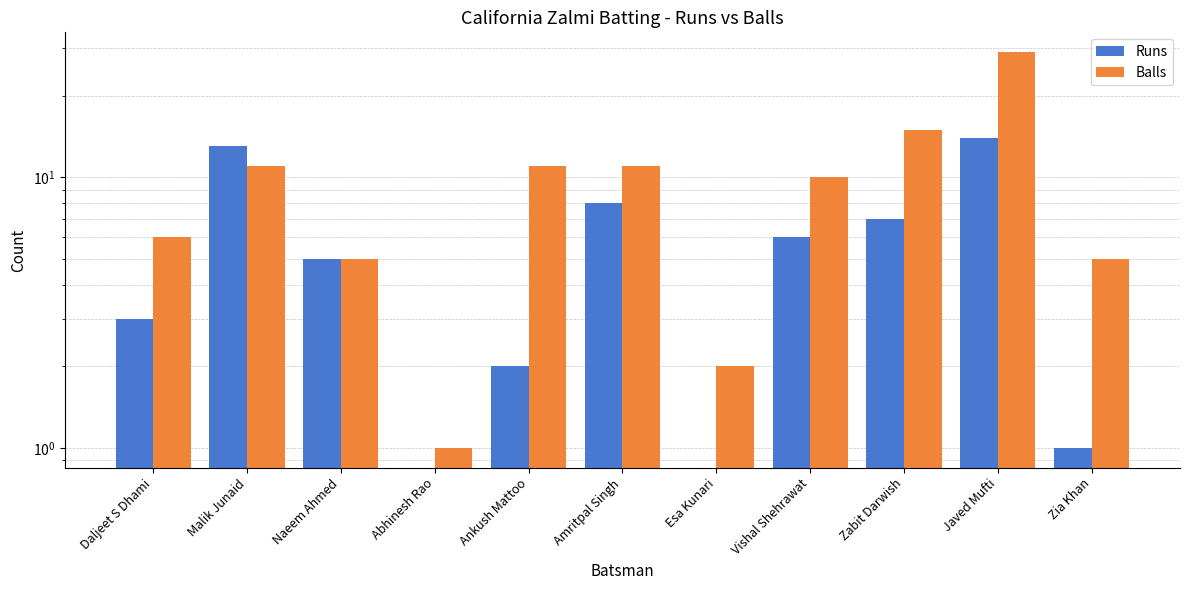

What is the average value of the Runs series?

5